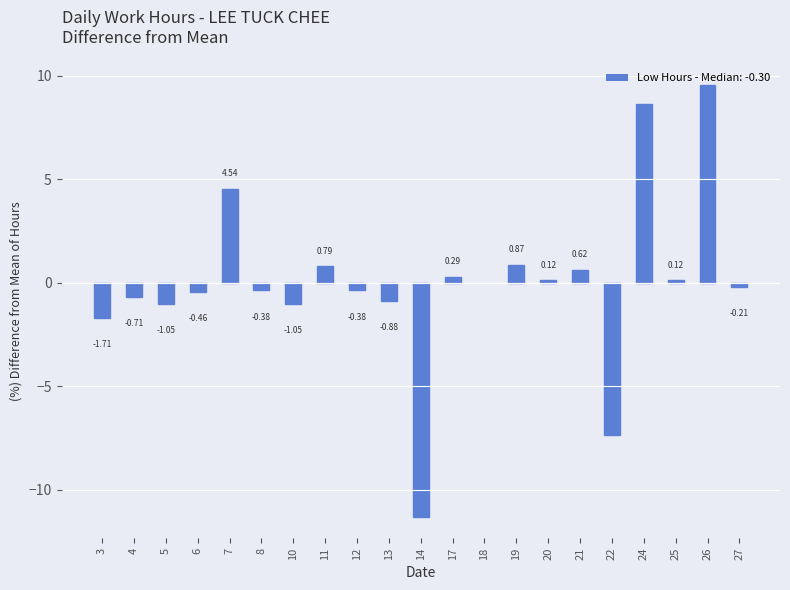

What is the change in value from 3 to 8?

+1.3